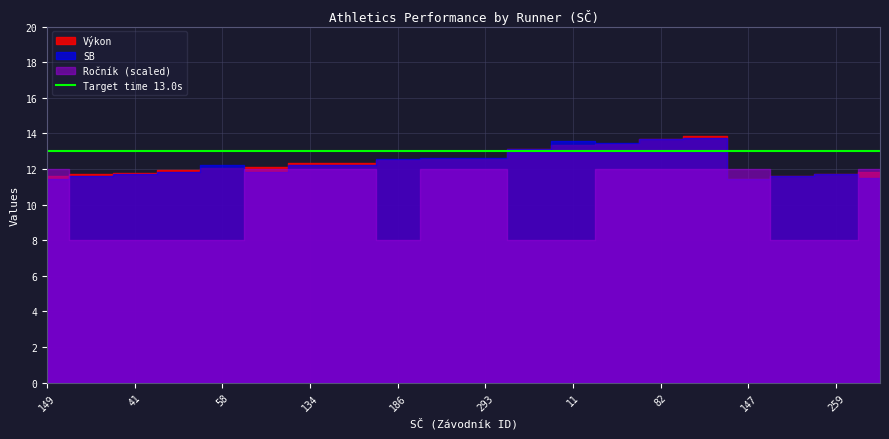

At how many categories does at least one series exceed 10?

20